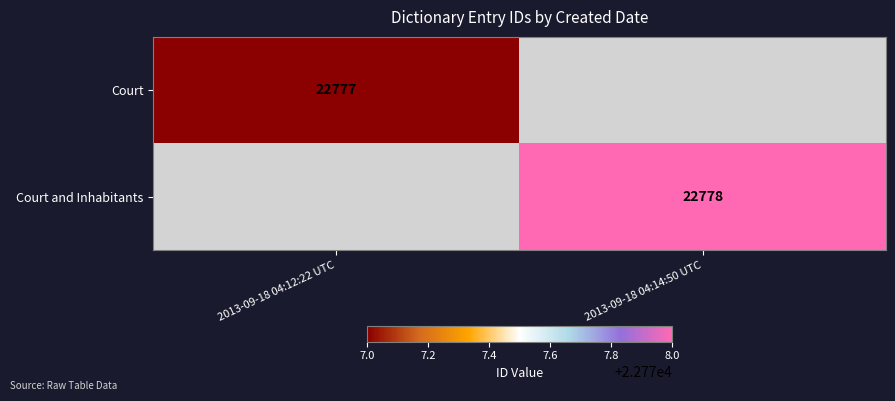

Is it true that Court and Inhabitants equals 35375 at 2013-09-18 04:14:50 UTC?

False